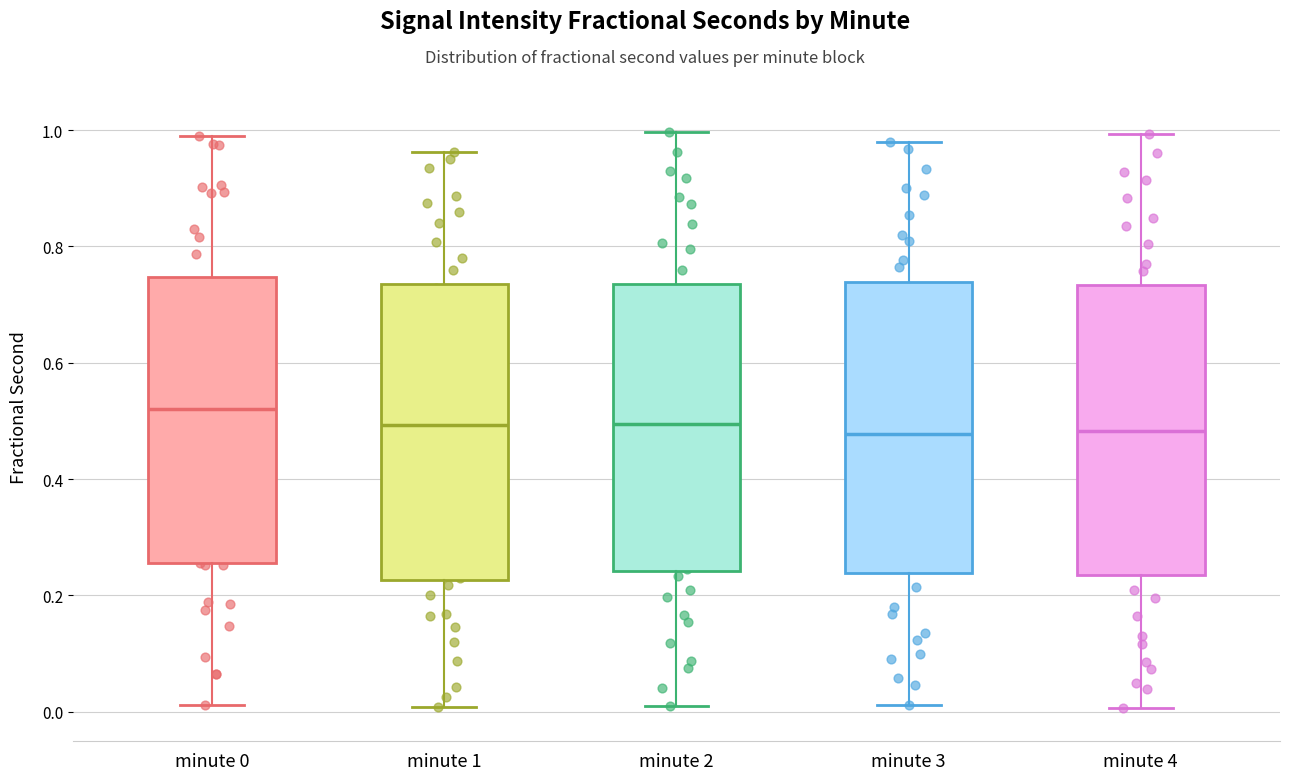

Reading left to right, transcribe this box plot: for each box, give where its median line is, the range the box spans, and where its two whiskers end, as read against the y-axis. The values are not printed on the chart, so give them approximately, as read against the axis.

minute 0: median 0.52, box 0.26 to 0.74, whiskers 0.02 to 0.98
minute 1: median 0.50, box 0.22 to 0.74, whiskers 0.00 to 0.96
minute 2: median 0.50, box 0.24 to 0.74, whiskers 0.02 to 1.00
minute 3: median 0.48, box 0.24 to 0.74, whiskers 0.02 to 0.98
minute 4: median 0.48, box 0.24 to 0.74, whiskers 0.00 to 1.00